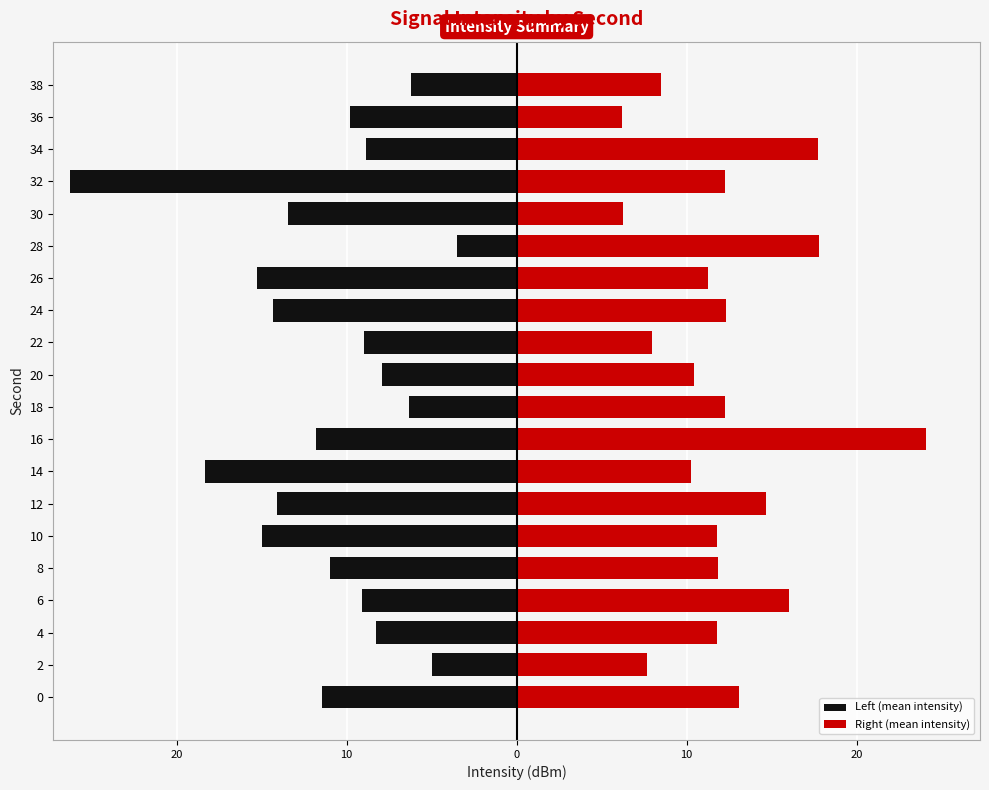

What is the total value across all series at 4?

3.5